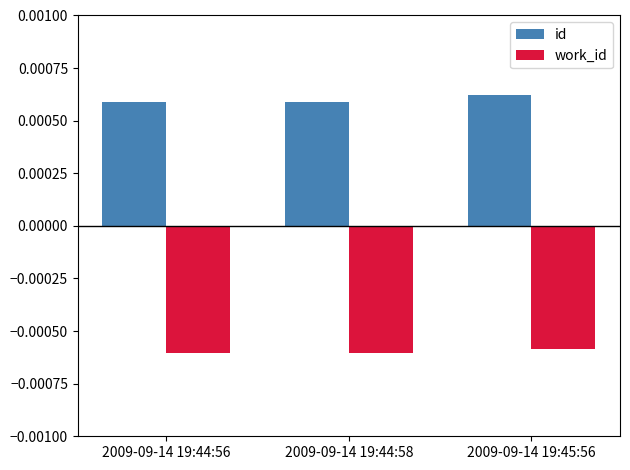

At which label does id reach its peak?

2009-09-14 19:45:56